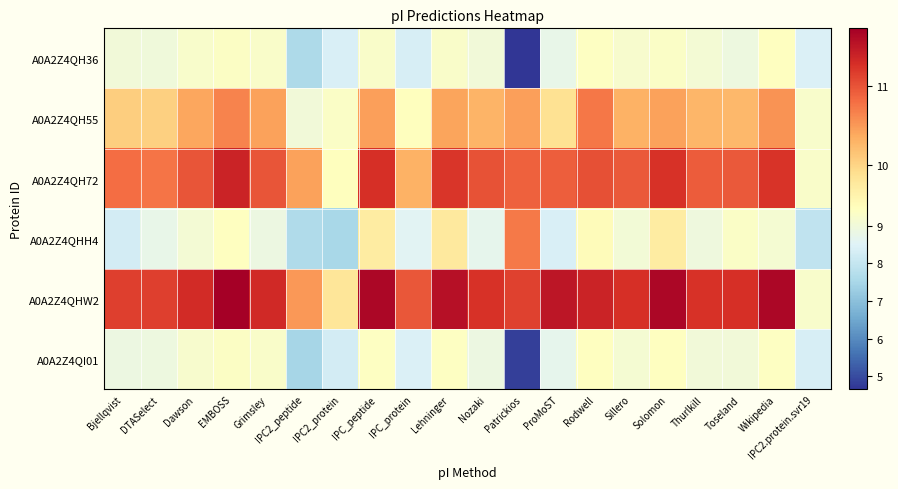

Between Patrickios and DTASelect, which is larger?

DTASelect